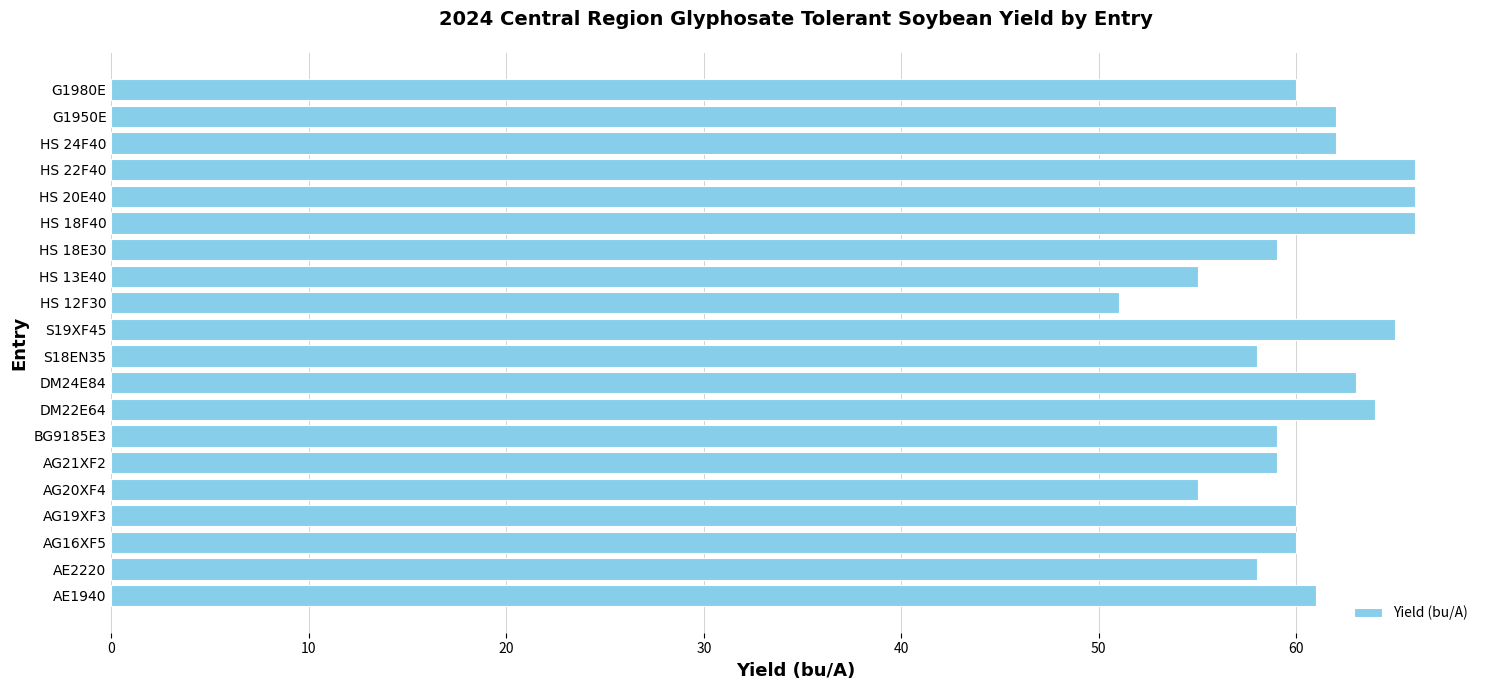

What value does the data have at HS 24F40, to the nearest 5?

60